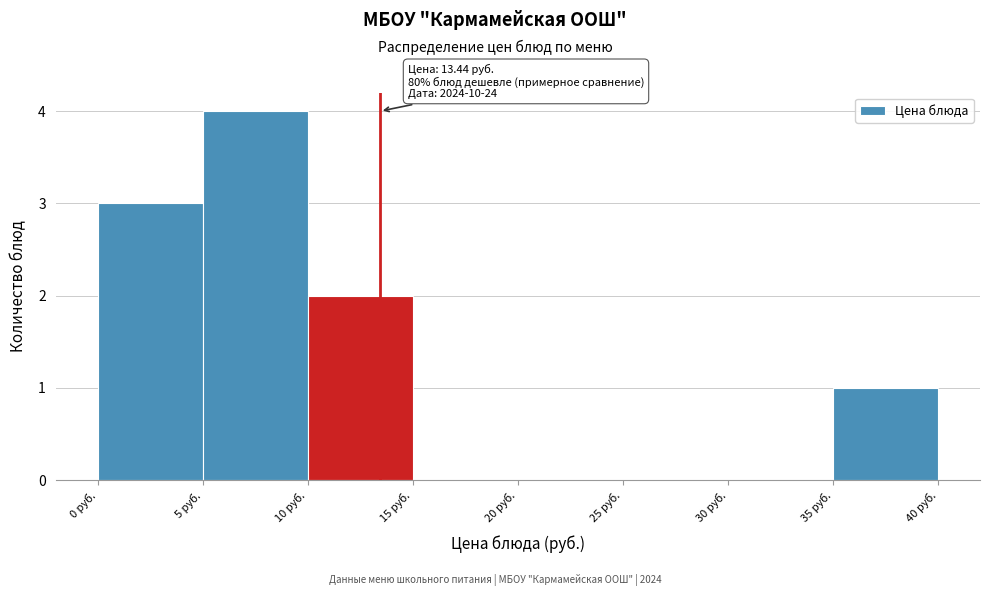

Which range on the x-axis has the tallest bar?

5 to 10